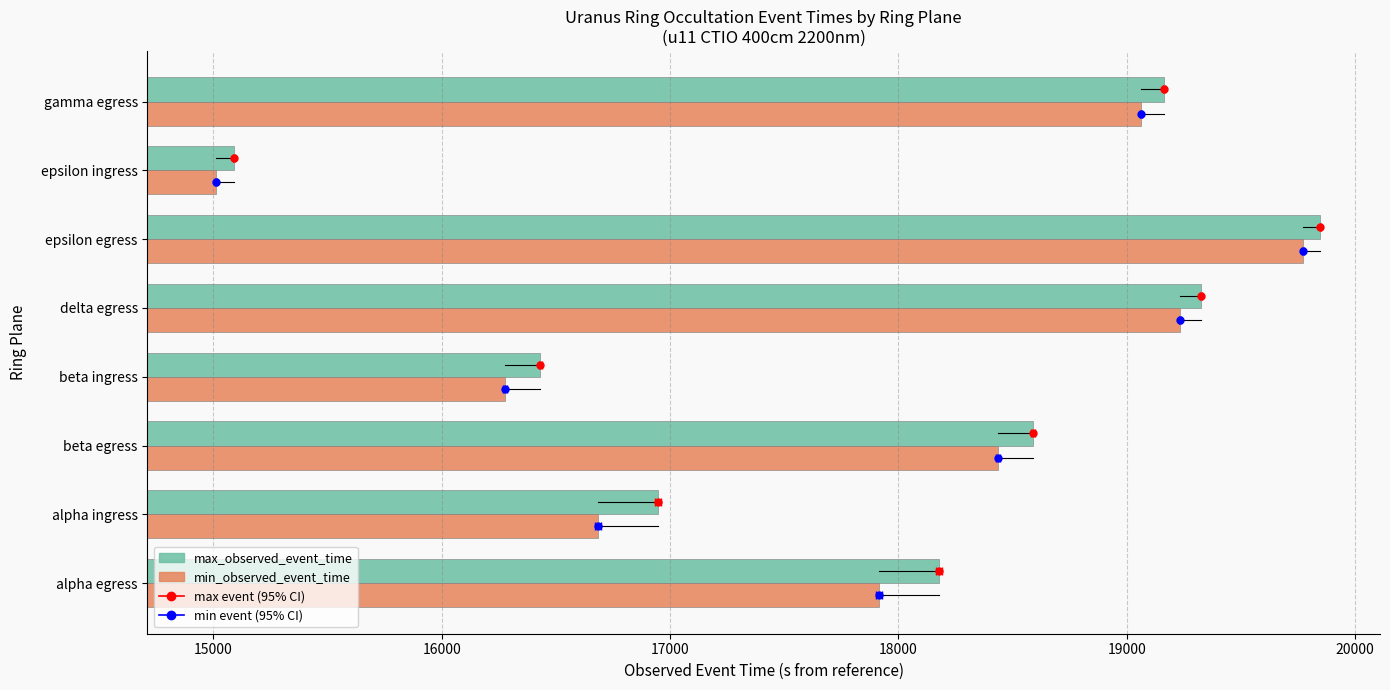

Which series changed the most between alpha egress and gamma egress?

min_observed_event_time